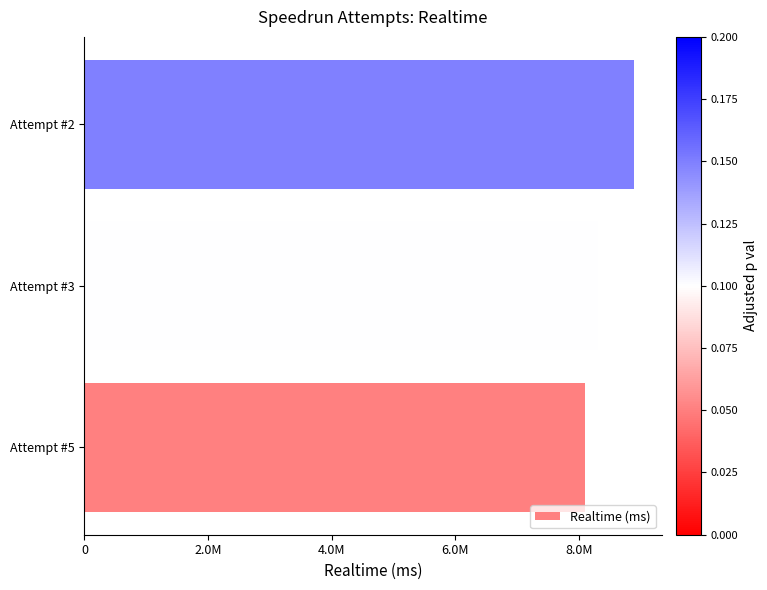

Are the bars horizontal?

Yes